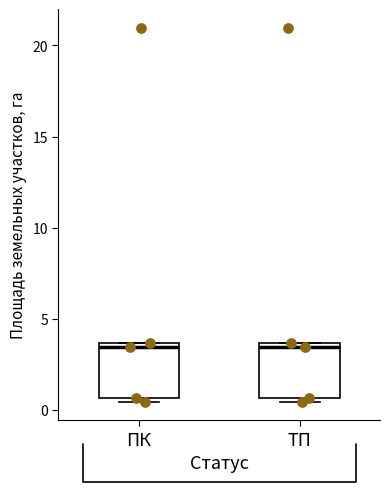

Reading left to right, transcribe this box plot: for each box, give where its median line is, the range the box spans, and where its two whiskers end, as read against the y-axis. The values are not printed on the chart, so give them approximately, as read against the axis.

ПК: median 3.5 (just below the box's upper edge), box 0.5 to 3.5, whiskers 0.5 (just below the box's lower edge) to 3.5
ТП: median 3.5 (just below the box's upper edge), box 0.5 to 3.5, whiskers 0.5 (just below the box's lower edge) to 3.5